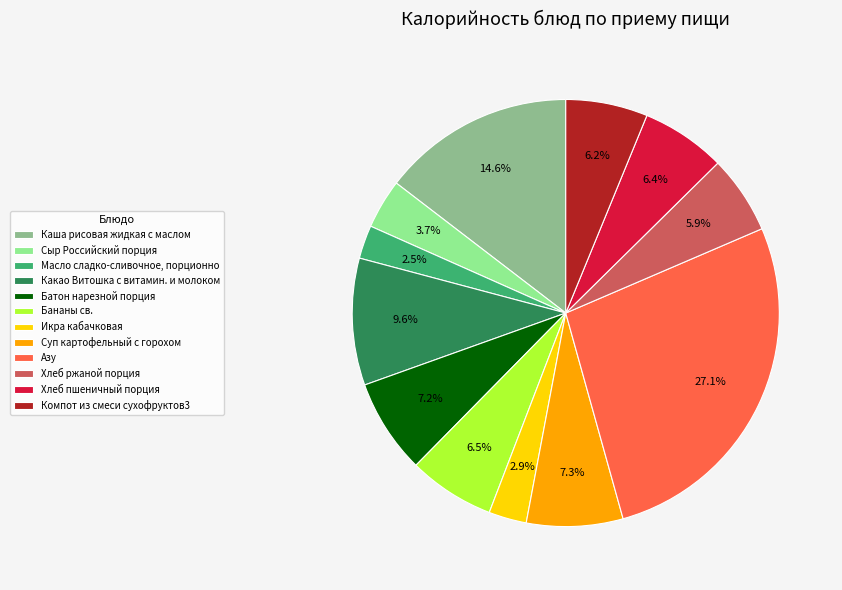

Which has a higher value, Какао Витошка с витамин. и молоком or Компот из смеси сухофруктов3?

Какао Витошка с витамин. и молоком